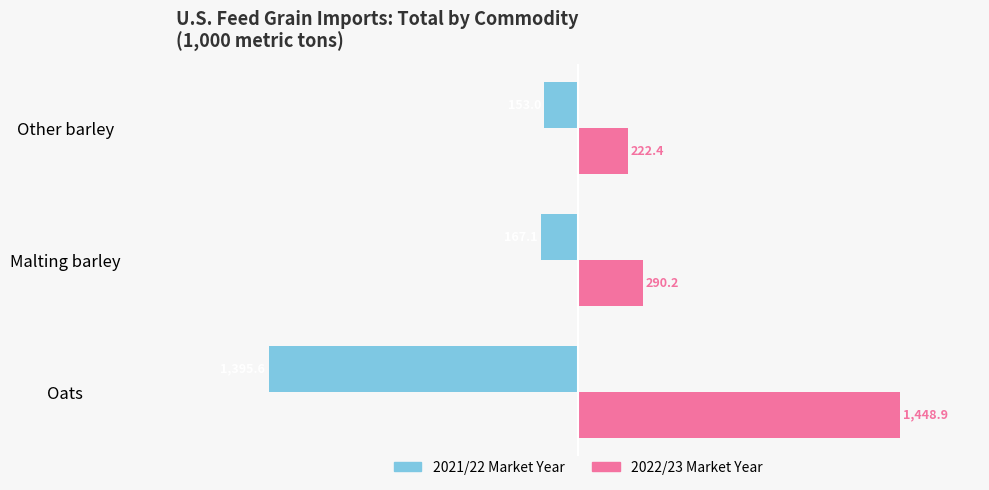

Rank the categories by 2021/22 Market Year value from highest to lowest.

Other barley, Malting barley, Oats